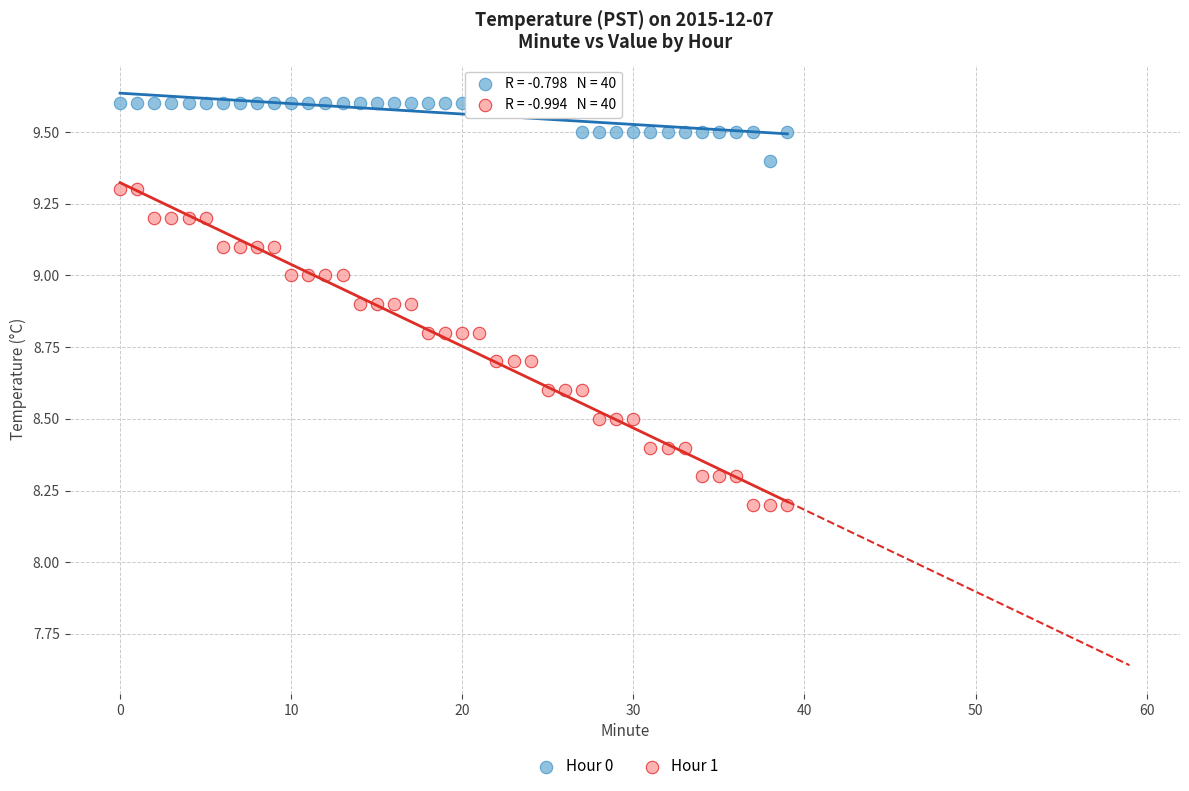

Which series reaches the minimum Y coordinate?

Hour 1